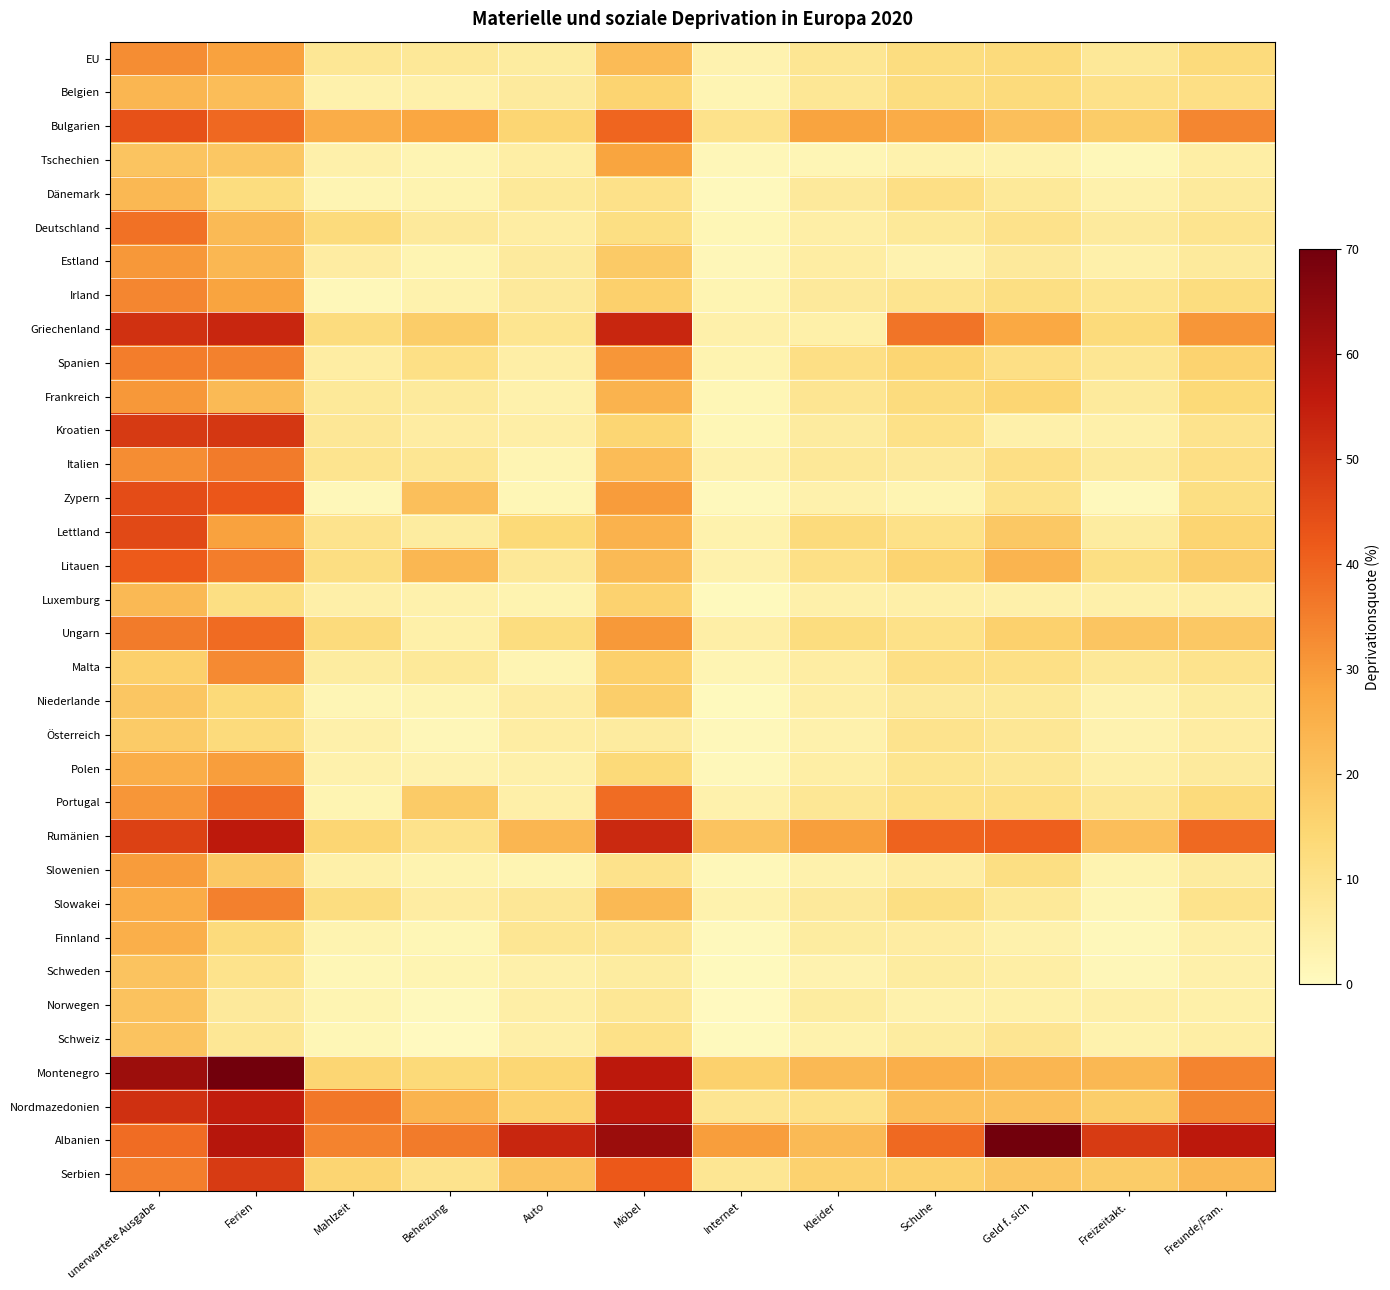

Rank the series by their maximum value, from highest to lowest.

Montenegro, Albanien, Rumänien, Nordmazedonien, Griechenland, Kroatien, Serbien, Lettland, Zypern, Bulgarien, Litauen, Ungarn, Portugal, Deutschland, Italien, Spanien, Slowakei, Irland, Malta, EU, Estland, Frankreich, Slowenien, Polen, Tschechien, Finnland, Belgien, Dänemark, Luxemburg, Norwegen, Schweden, Schweiz, Niederlande, Österreich